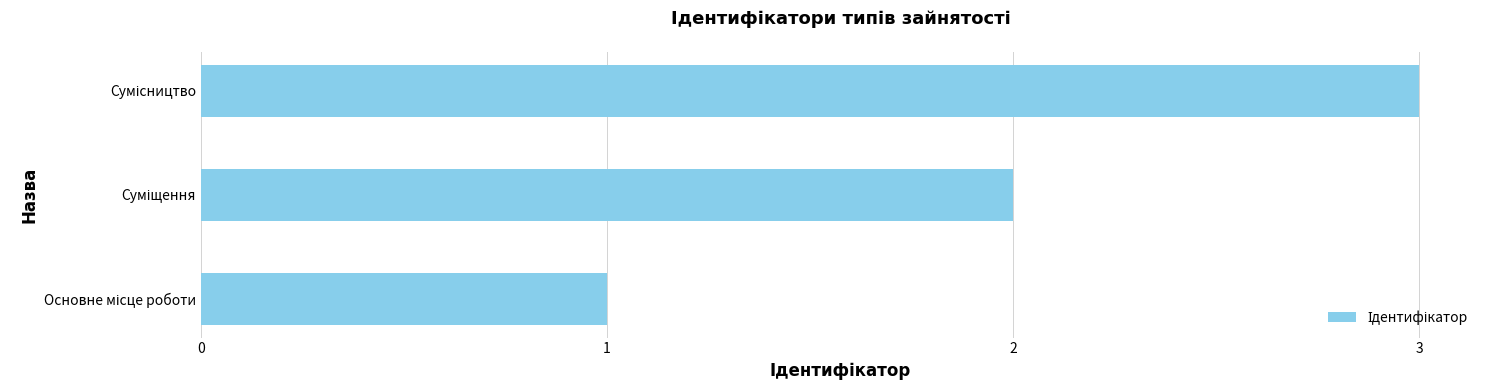

What is the greatest value displayed?

3